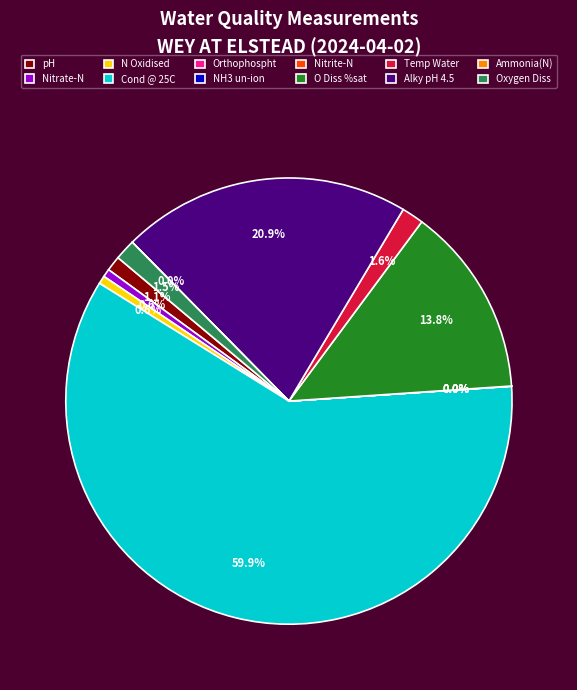

What portion of the pie excludes O Diss %sat?

86.2%